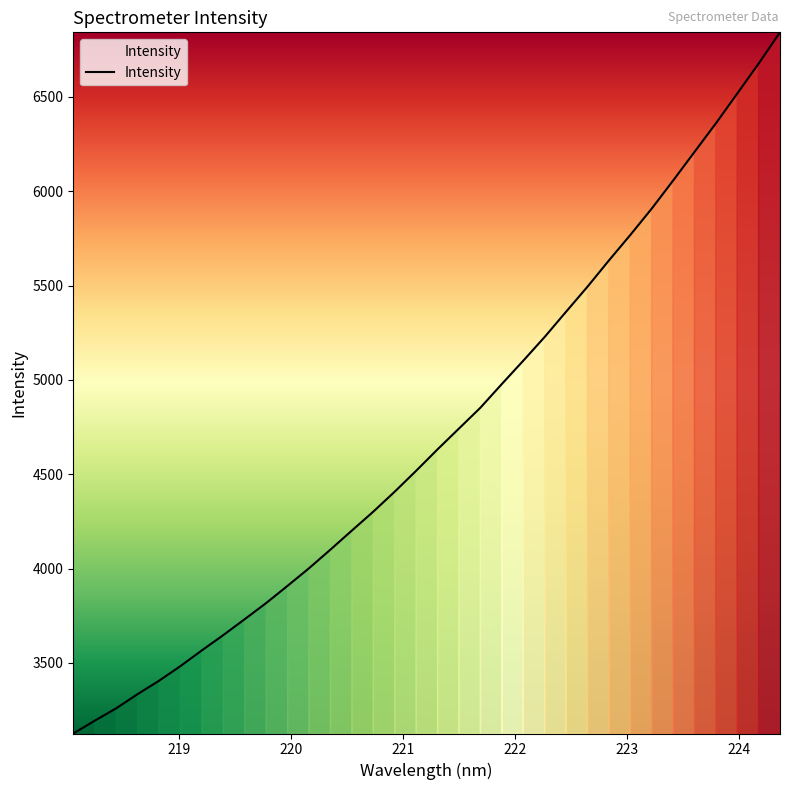

True or false: there are more than 1 points higher than both neighbors.

False